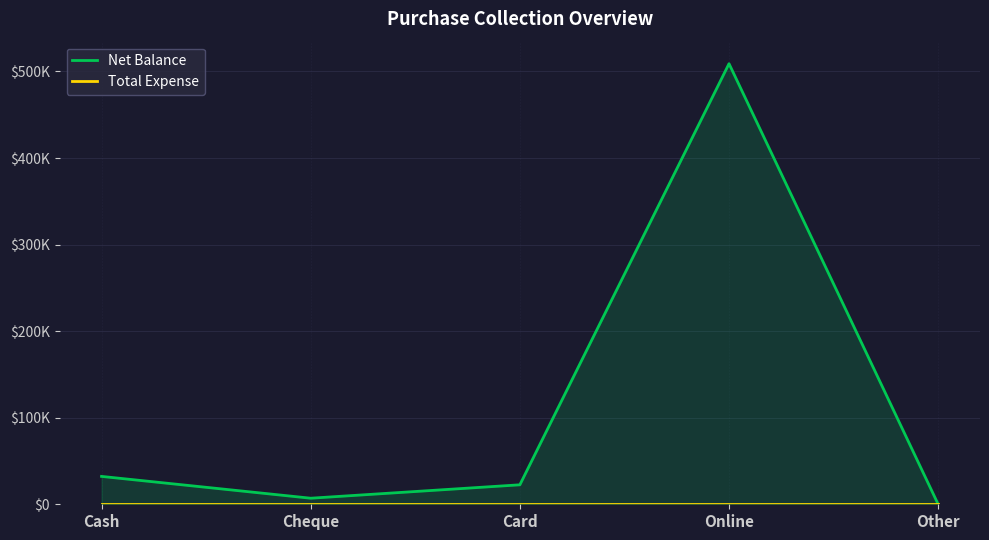

At which category does the chart reach its minimum across all series?

Other